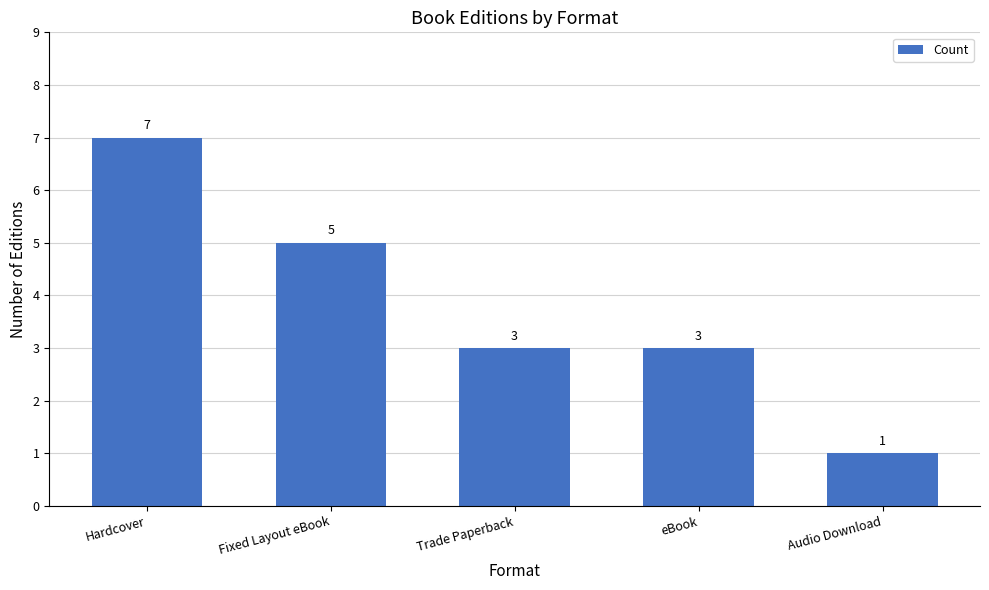

What is the smallest value displayed?

1